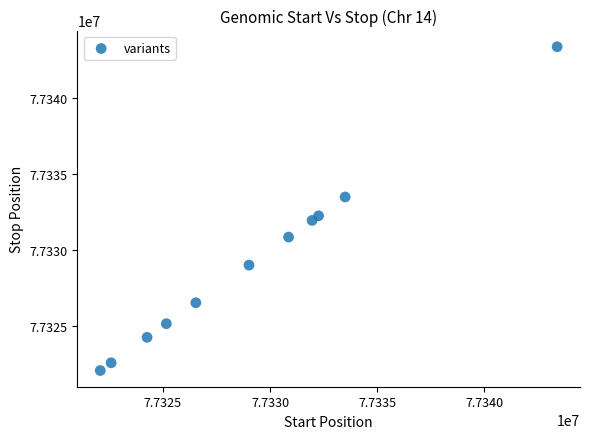

What Y value in the scatter plot is closest to 77332735?

77332264